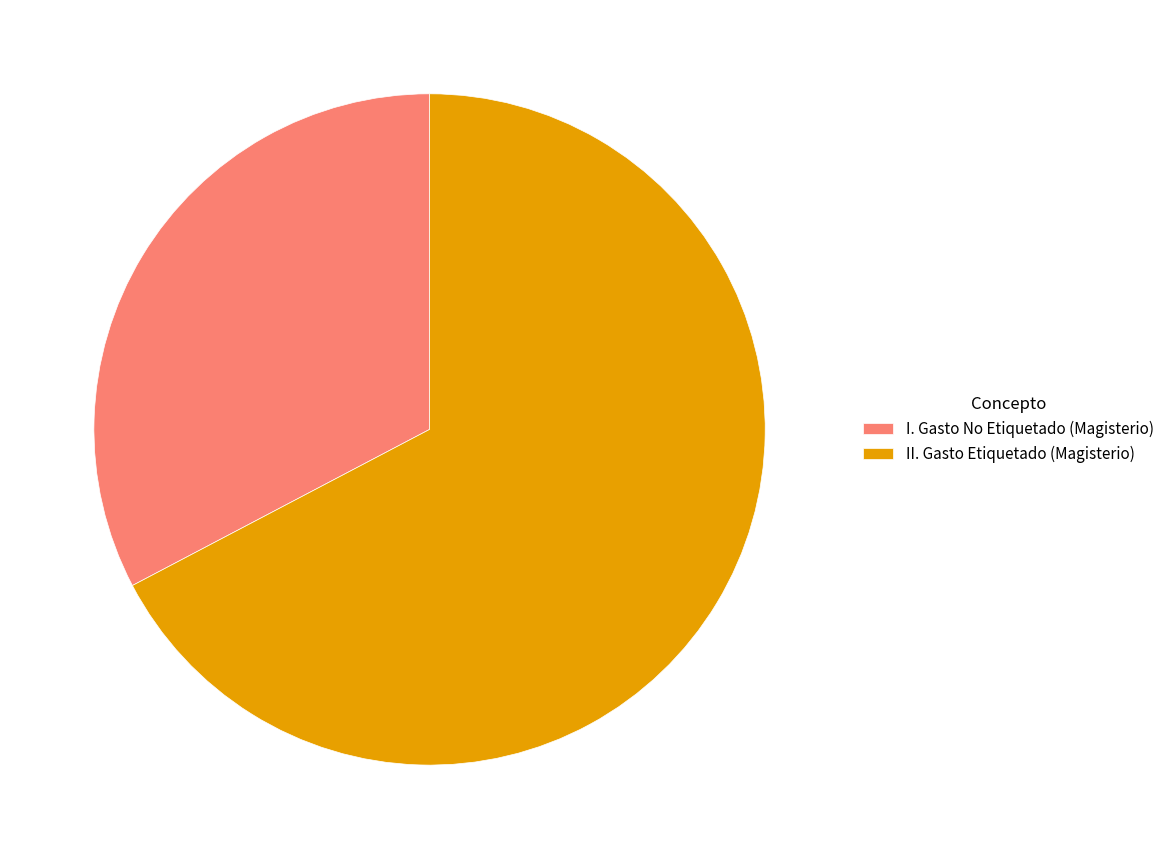

Rank the categories by value from highest to lowest.

II. Gasto Etiquetado (Magisterio), I. Gasto No Etiquetado (Magisterio)